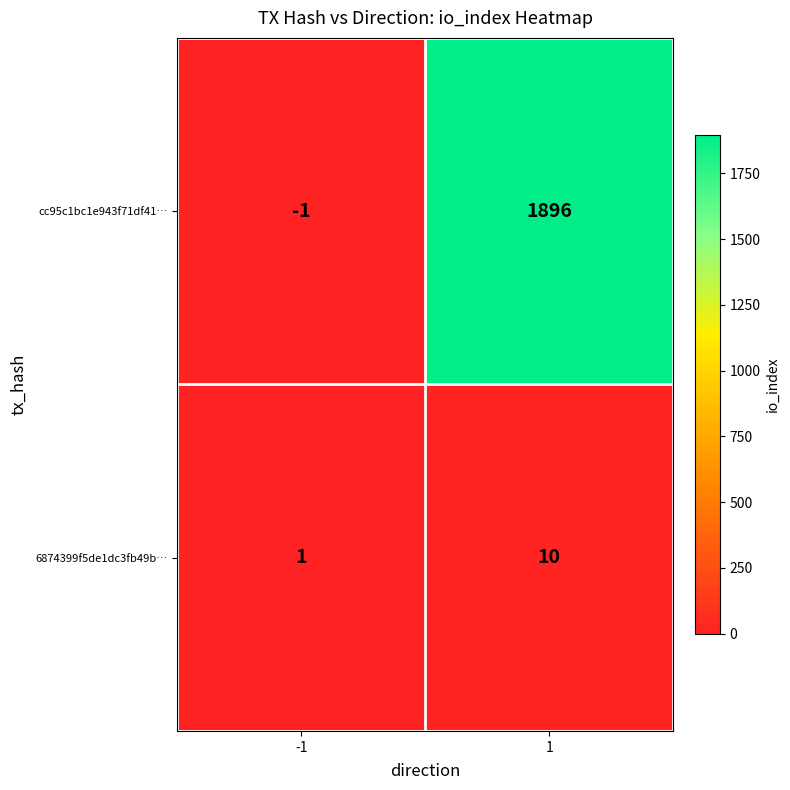

Reading right to left, what are all the values shown in this chart?

cc95c1bc1e943f71df41…: 1896	-1
6874399f5de1dc3fb49b…: 10	1